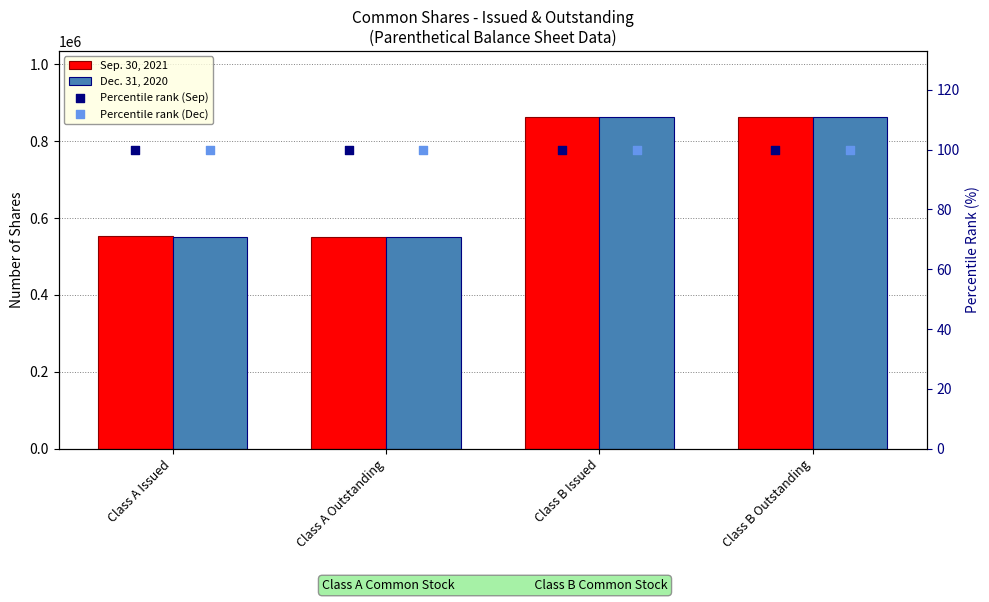

What are all the series names shown in the legend?

Sep. 30, 2021, Dec. 31, 2020, Percentile rank (Sep), Percentile rank (Dec)